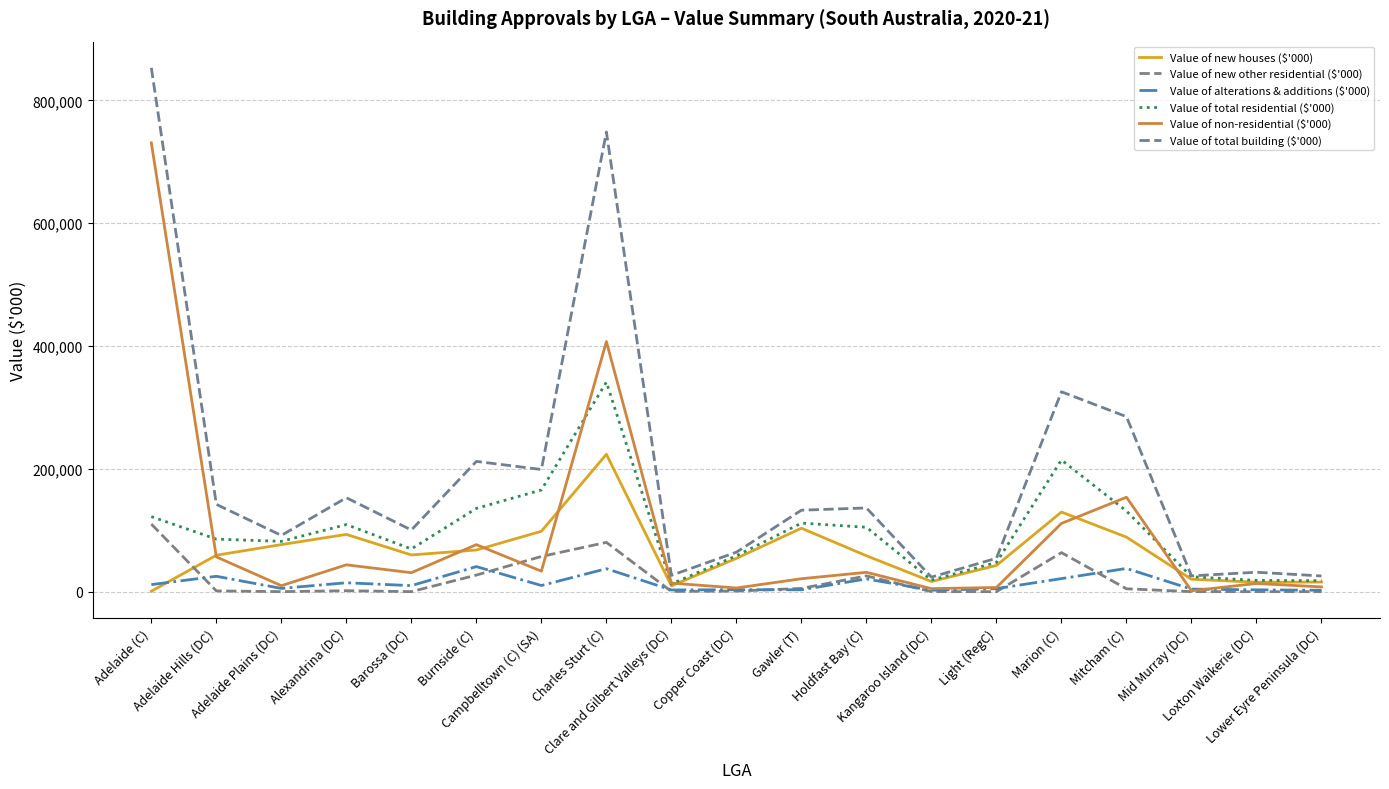

Does the chart have visible grid lines?

Yes